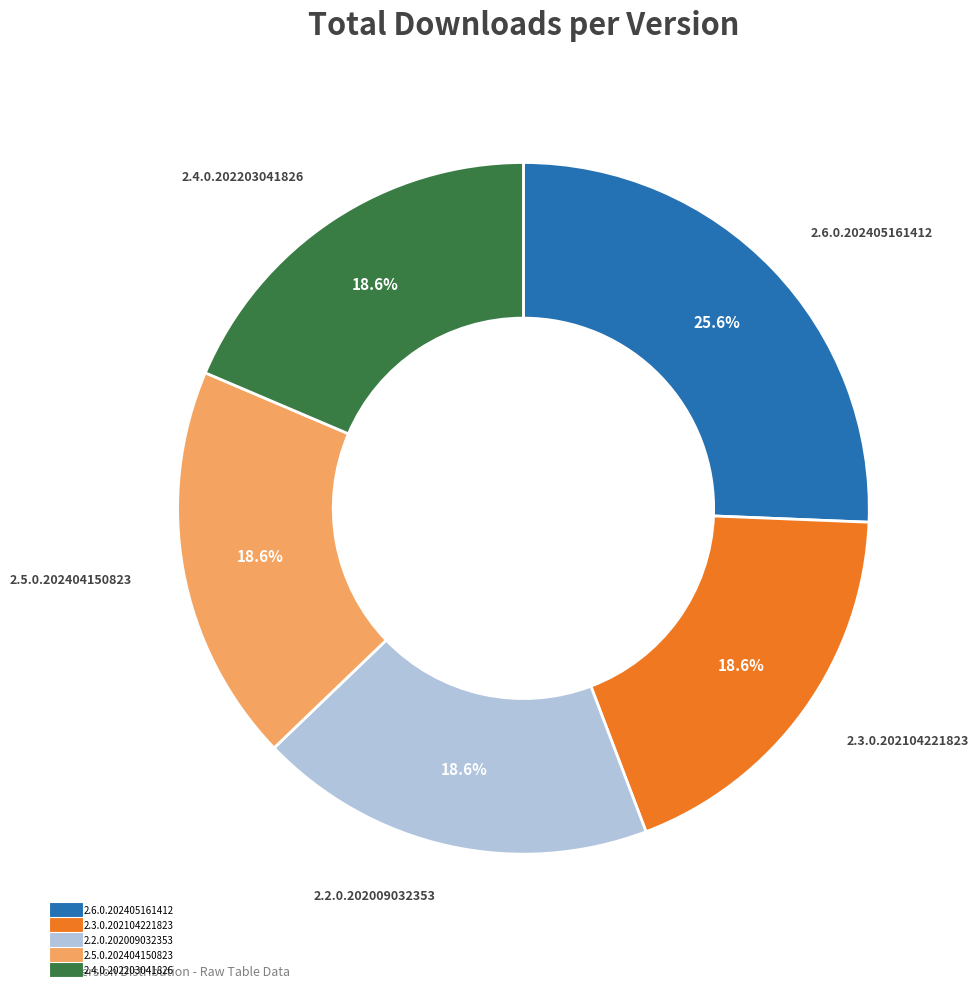

Between 2.6.0.202405161412 and 2.5.0.202404150823, which is larger?

2.6.0.202405161412